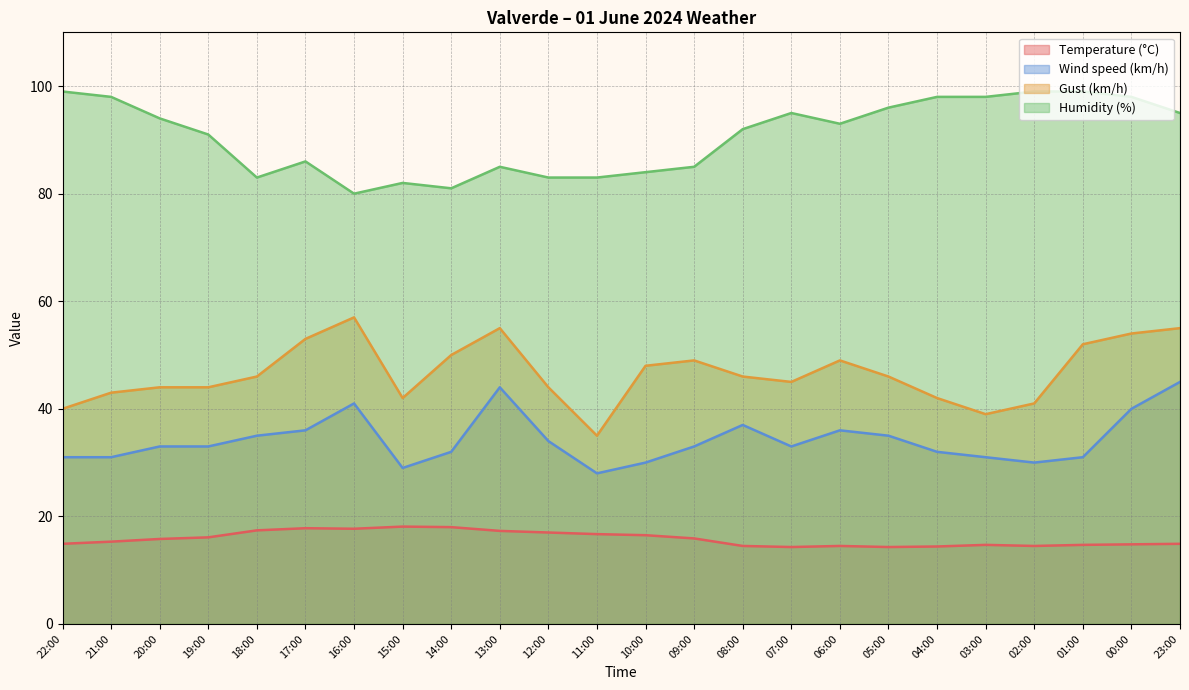

True or false: Wind speed (km/h) has a value of 40.0 at 00:00.

True